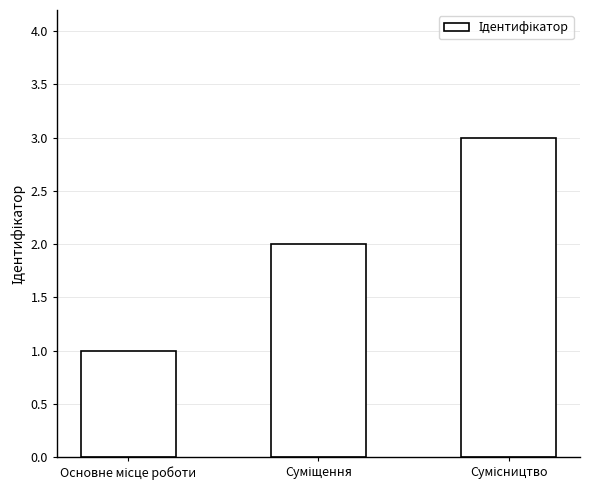

What is the smallest value displayed?

1